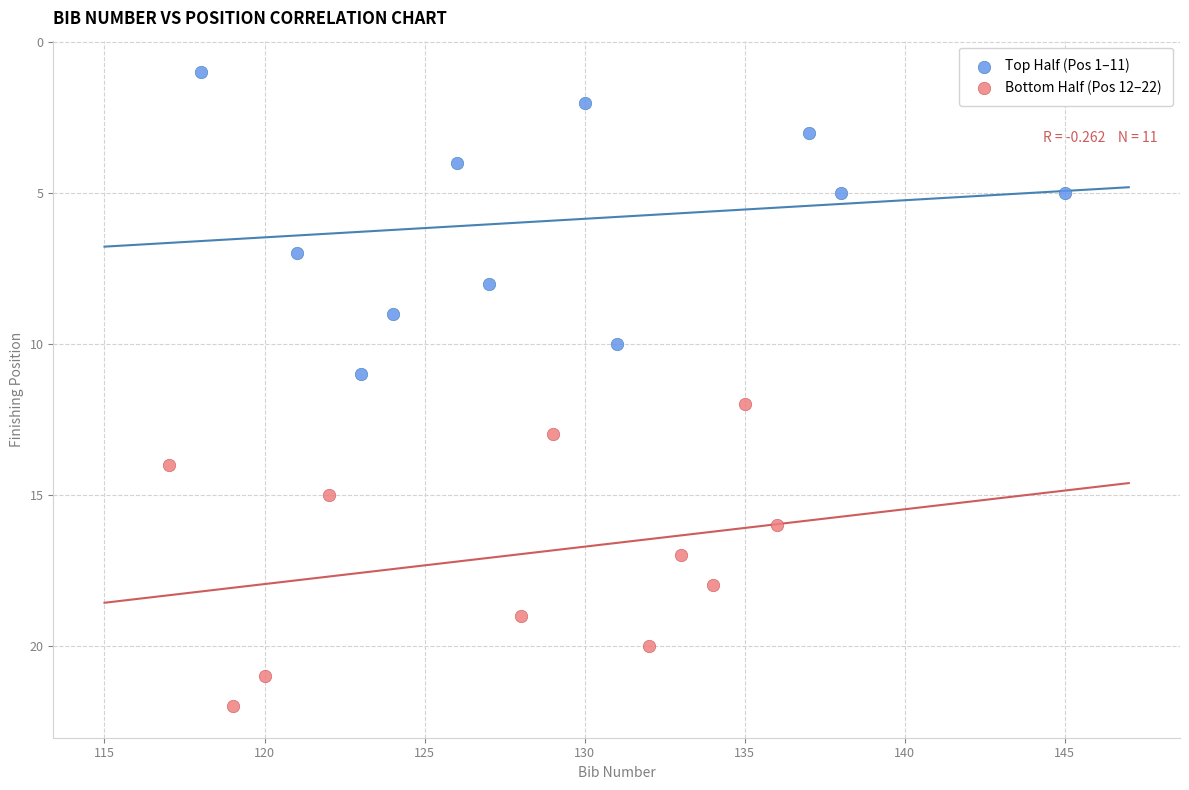

Which series contains the lowest Y value?

Top Half (Pos 1–11)